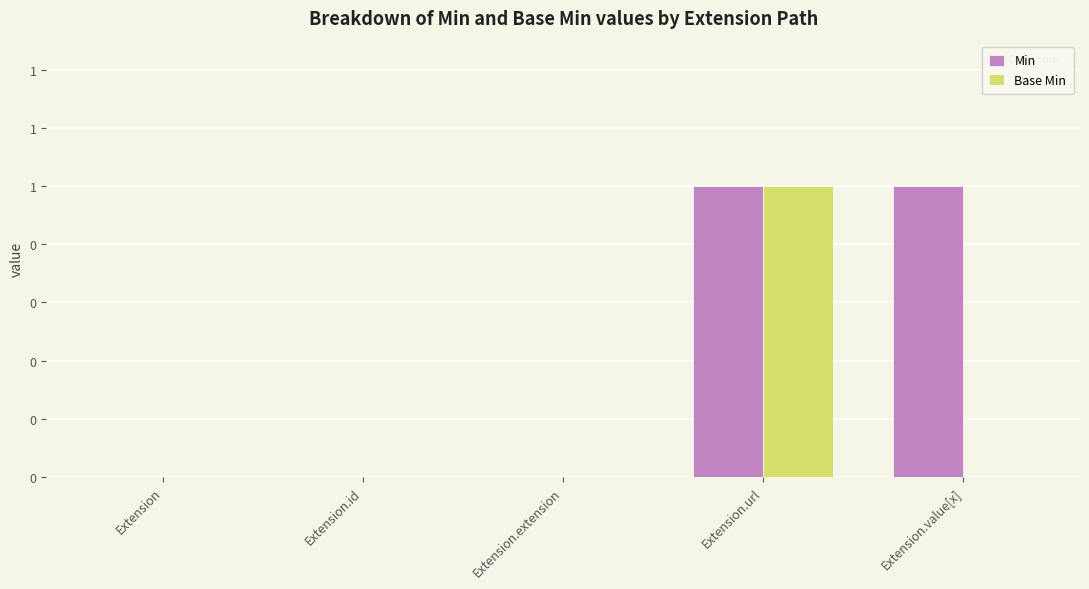

What are all the series names shown in the legend?

Min, Base Min